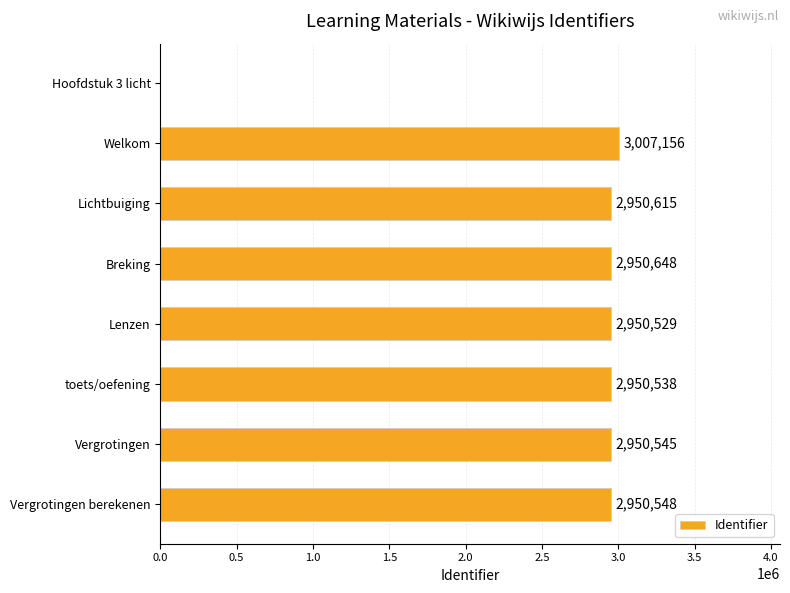

Does the chart contain stacked bars?

No